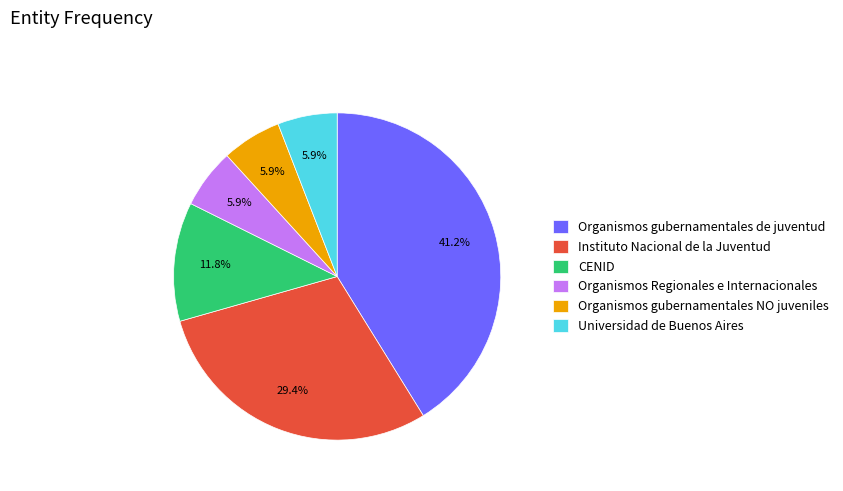

Is it true that CENID is 5% of the pie?

False